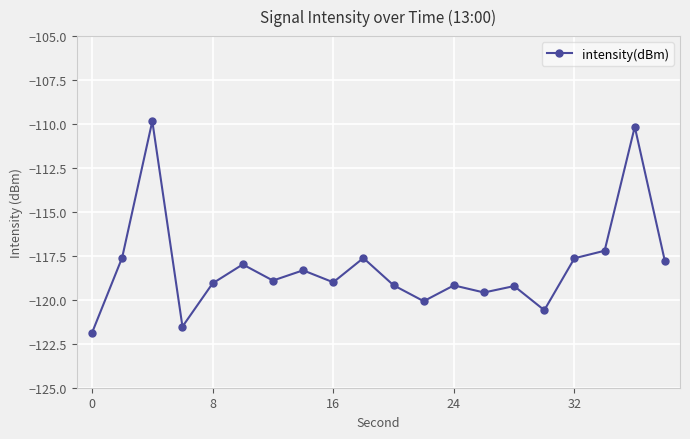

What is the difference between the maximum and minimum values?

12.0